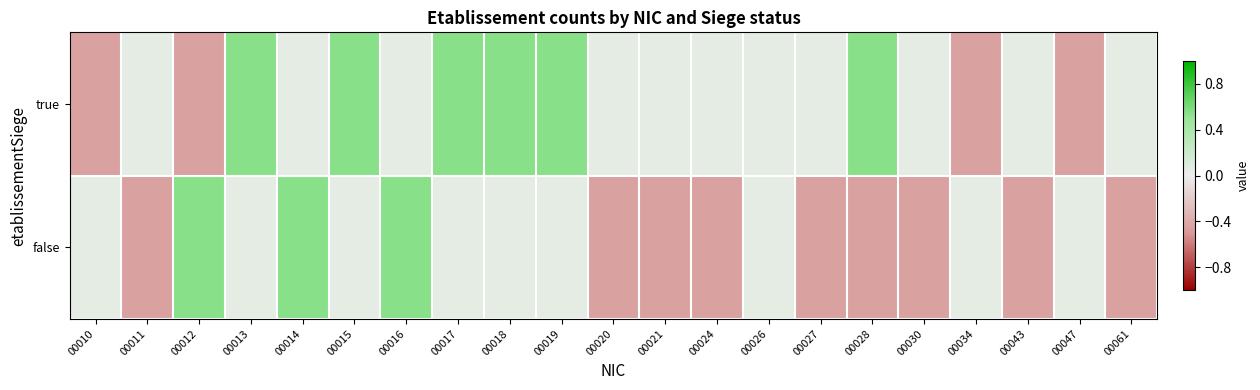

Which series has the largest total across all categories?

true